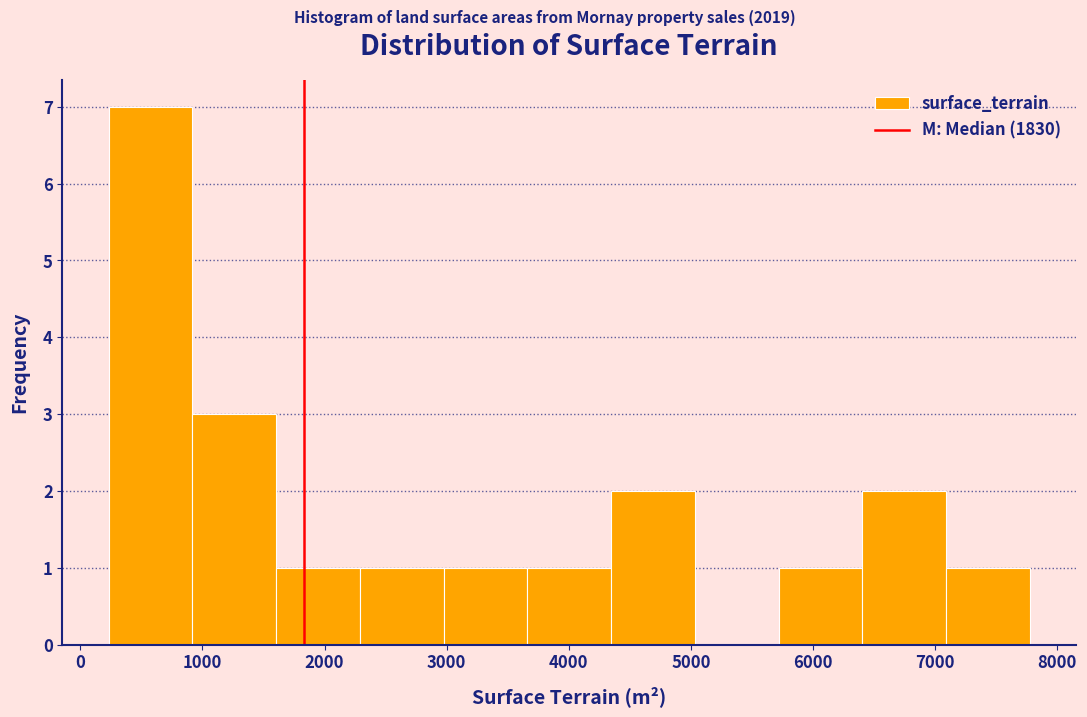

Reading left to right, transcribe this chart: for each bar, give the range it covers on the x-axis and its height. Neither the bar edges nor the heights are printed on the chart, so give them approximately, as read against the axes.

200 to 900: 7
900 to 1600: 3
1600 to 2300: 1
2300 to 3000: 1
3000 to 3700: 1
3700 to 4300: 1
4300 to 5000: 2
5000 to 5700: 0
5700 to 6400: 1
6400 to 7100: 2
7100 to 7800: 1